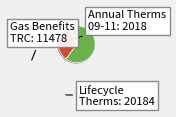

Is there a majority slice in this chart?

Yes